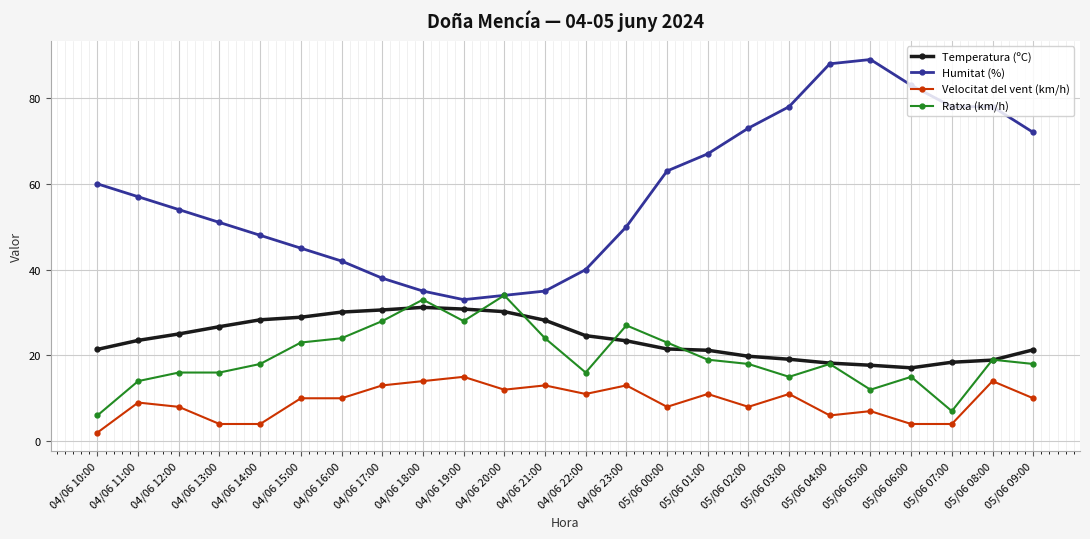

True or false: Velocitat del vent (km/h) and Temperatura (ºC) intersect in this chart.

False